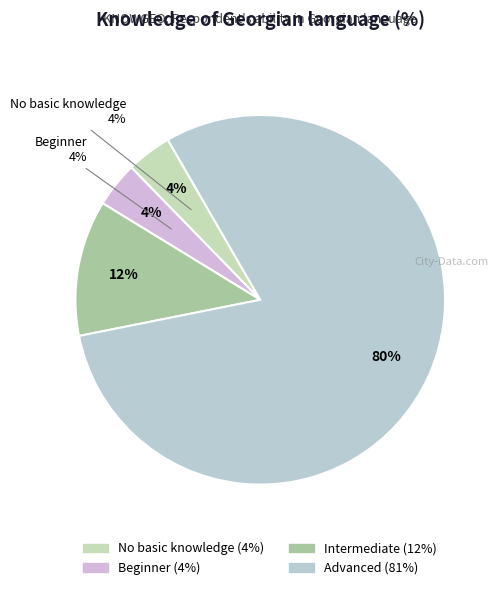

True or false: No basic knowledge accounts for 4% of the total.

True